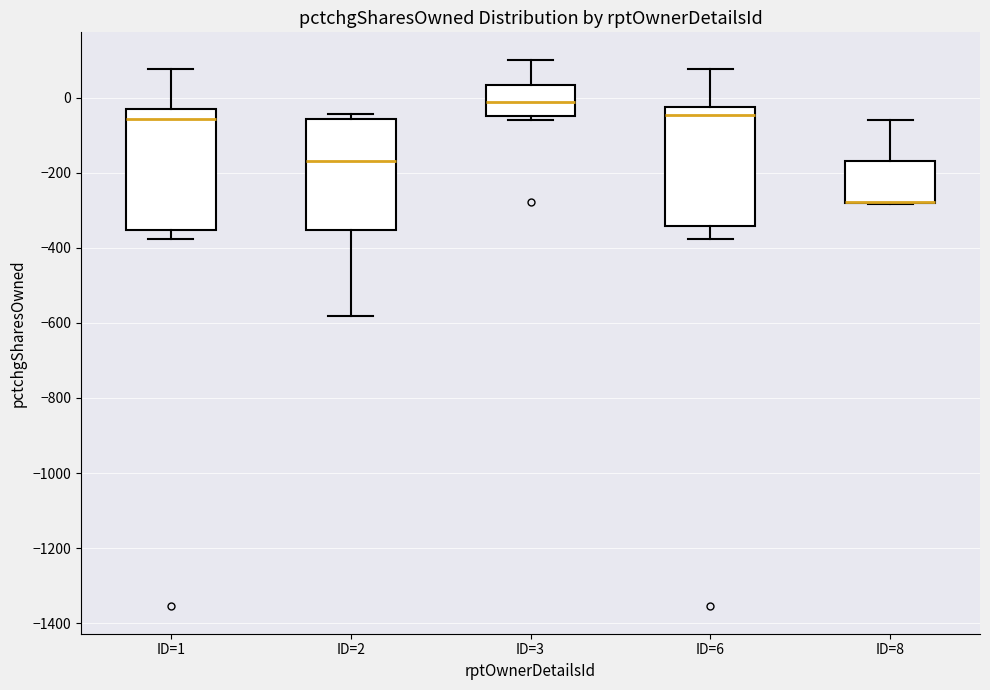

Reading left to right, transcribe this box plot: for each box, give where its median line is, the range the box spans, and where its two whiskers end, as read against the y-axis. The values are not printed on the chart, so give them approximately, as read against the axis.

ID=1: median -60, box -360 to -20, whiskers -380 to 80
ID=2: median -160, box -360 to -60, whiskers -580 to -40
ID=3: median -20, box -40 to 40, whiskers -60 to 100
ID=6: median -40, box -340 to -20, whiskers -380 to 80
ID=8: median -280 (drawn on the box's lower edge), box -280 to -160, whiskers -280 to -60